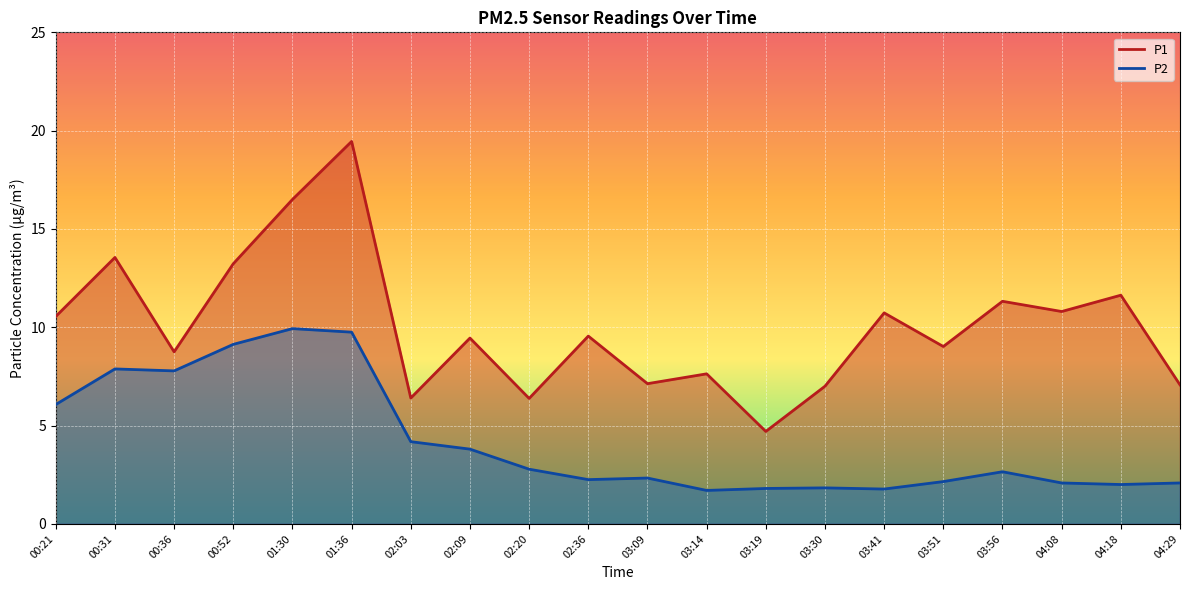

Does the chart display data point markers on the line(s)?

No